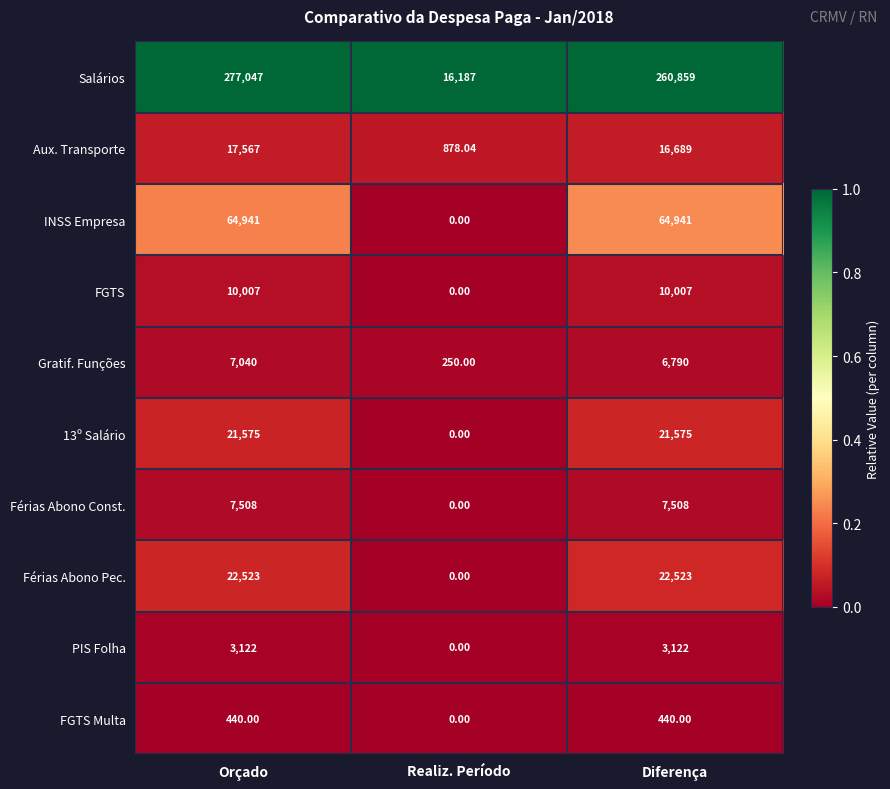

Rank the series by their maximum value, from highest to lowest.

Salários, INSS Empresa, Férias Abono Pec., 13º Salário, Aux. Transporte, FGTS, Férias Abono Const., Gratif. Funções, PIS Folha, FGTS Multa